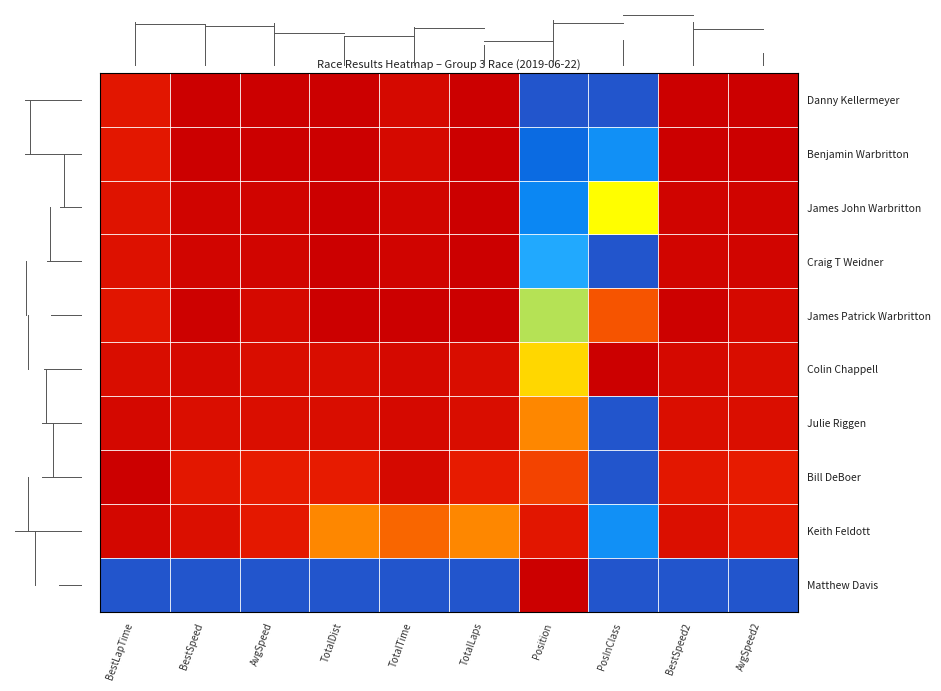

Reading left to right, list all the values displayed in this chart.

Danny Kellermeyer: BestLapTime=0.9	BestSpeed=1.0	AvgSpeed=1.0	TotalDist=1.0	TotalTime=0.9	TotalLaps=1.0	Position=0.0	PosInClass=0.0	BestSpeed2=1.0	AvgSpeed2=1.0
Benjamin Warbritton: BestLapTime=0.9	BestSpeed=1.0	AvgSpeed=1.0	TotalDist=1.0	TotalTime=1.0	TotalLaps=1.0	Position=0.1	PosInClass=0.2	BestSpeed2=1.0	AvgSpeed2=1.0
James John Warbritton: BestLapTime=0.9	BestSpeed=1.0	AvgSpeed=1.0	TotalDist=1.0	TotalTime=1.0	TotalLaps=1.0	Position=0.2	PosInClass=0.5	BestSpeed2=1.0	AvgSpeed2=1.0
Craig T Weidner: BestLapTime=0.9	BestSpeed=1.0	AvgSpeed=1.0	TotalDist=1.0	TotalTime=1.0	TotalLaps=1.0	Position=0.3	PosInClass=0.0	BestSpeed2=1.0	AvgSpeed2=1.0
James Patrick Warbritton: BestLapTime=0.9	BestSpeed=1.0	AvgSpeed=0.9	TotalDist=1.0	TotalTime=1.0	TotalLaps=1.0	Position=0.4	PosInClass=0.8	BestSpeed2=1.0	AvgSpeed2=0.9
Colin Chappell: BestLapTime=0.9	BestSpeed=0.9	AvgSpeed=0.9	TotalDist=0.9	TotalTime=1.0	TotalLaps=0.9	Position=0.6	PosInClass=1.0	BestSpeed2=0.9	AvgSpeed2=0.9
Julie Riggen: BestLapTime=1.0	BestSpeed=0.9	AvgSpeed=0.9	TotalDist=0.9	TotalTime=1.0	TotalLaps=0.9	Position=0.7	PosInClass=0.0	BestSpeed2=0.9	AvgSpeed2=0.9
Bill DeBoer: BestLapTime=1.0	BestSpeed=0.9	AvgSpeed=0.9	TotalDist=0.9	TotalTime=1.0	TotalLaps=0.9	Position=0.8	PosInClass=0.0	BestSpeed2=0.9	AvgSpeed2=0.9
Keith Feldott: BestLapTime=1.0	BestSpeed=0.9	AvgSpeed=0.9	TotalDist=0.7	TotalTime=0.7	TotalLaps=0.7	Position=0.9	PosInClass=0.2	BestSpeed2=0.9	AvgSpeed2=0.9
Matthew Davis: BestLapTime=0.0	BestSpeed=0.0	AvgSpeed=0.0	TotalDist=0.0	TotalTime=0.0	TotalLaps=0.0	Position=1.0	PosInClass=0.0	BestSpeed2=0.0	AvgSpeed2=0.0